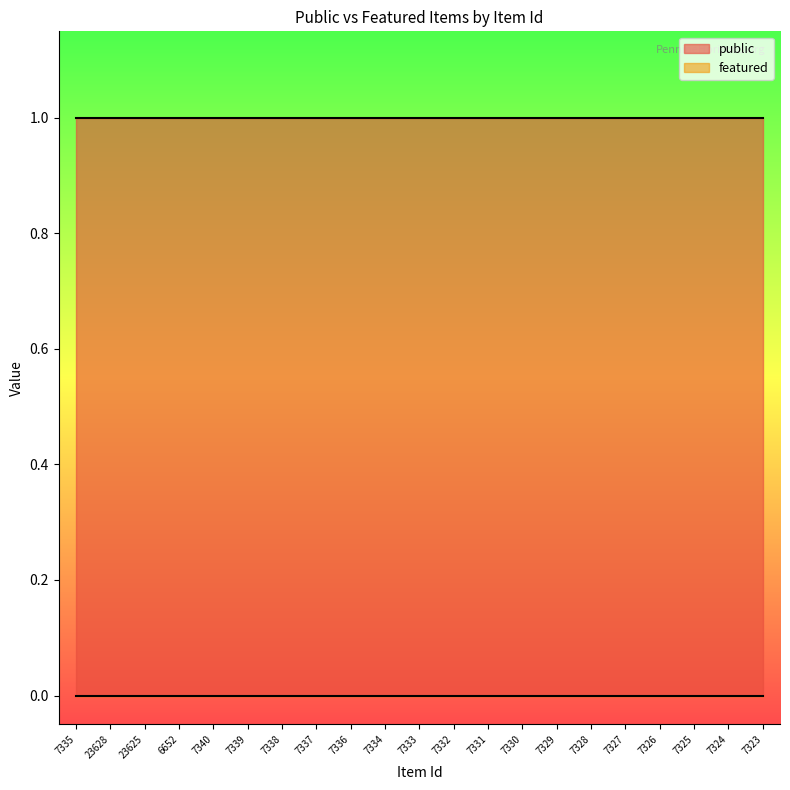

Which series has the widest spread of values?

public